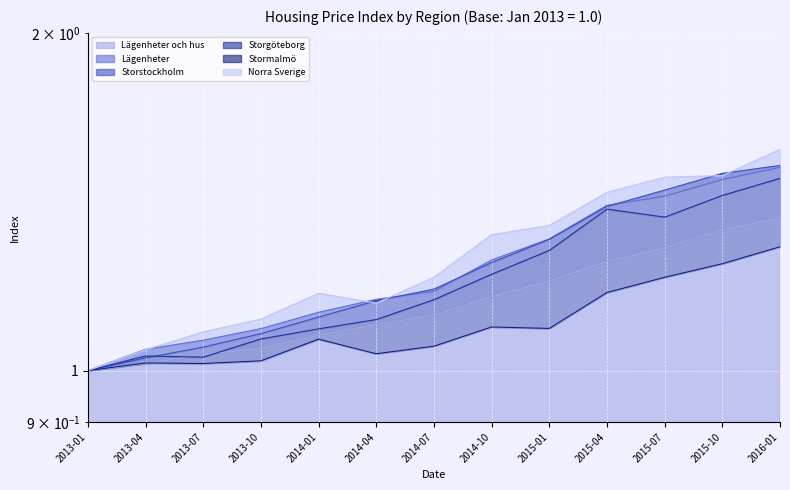

What is the value of the Storgöteborg point at the 9th from the left?

1.3